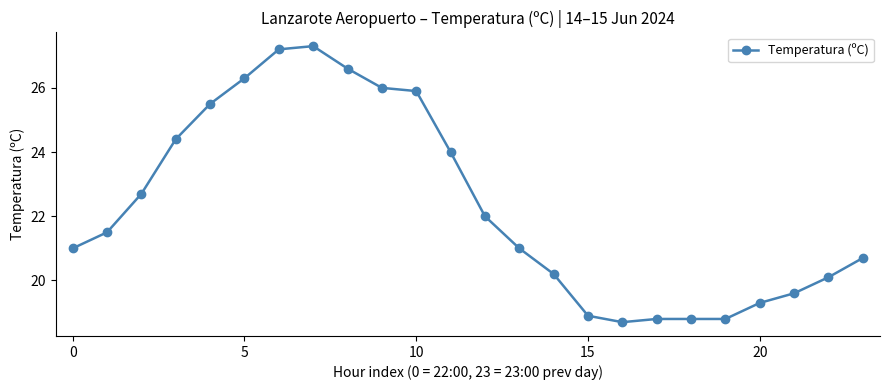

What is the difference between the second highest and minimum values?

8.5